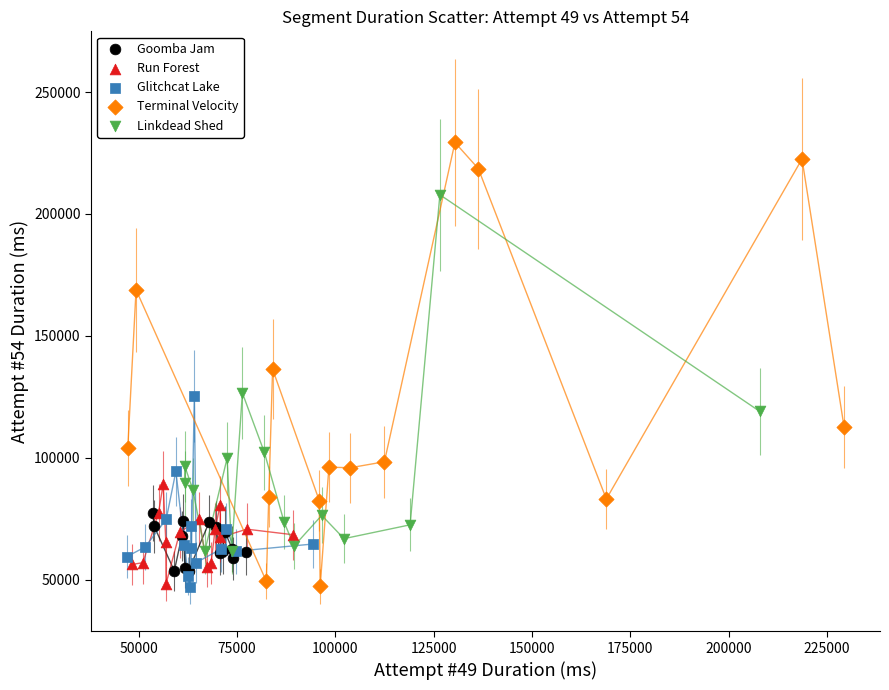

What are all the series names shown in the legend?

Goomba Jam, Run Forest, Glitchcat Lake, Terminal Velocity, Linkdead Shed